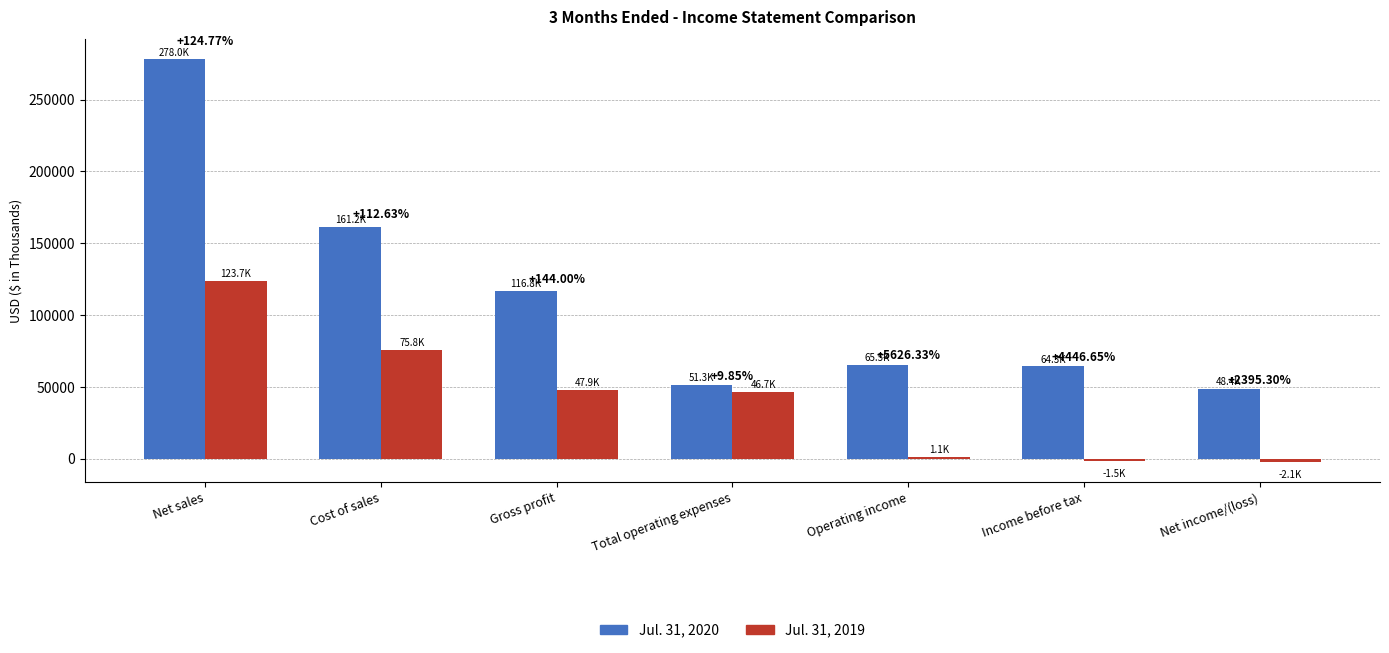

Are the bars horizontal?

No